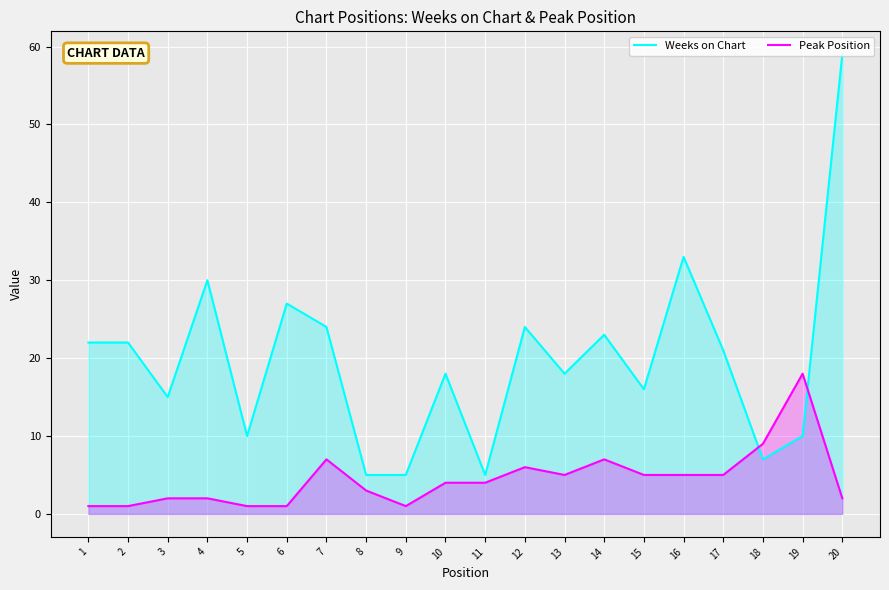

Which series has the largest total across all categories?

Weeks on Chart